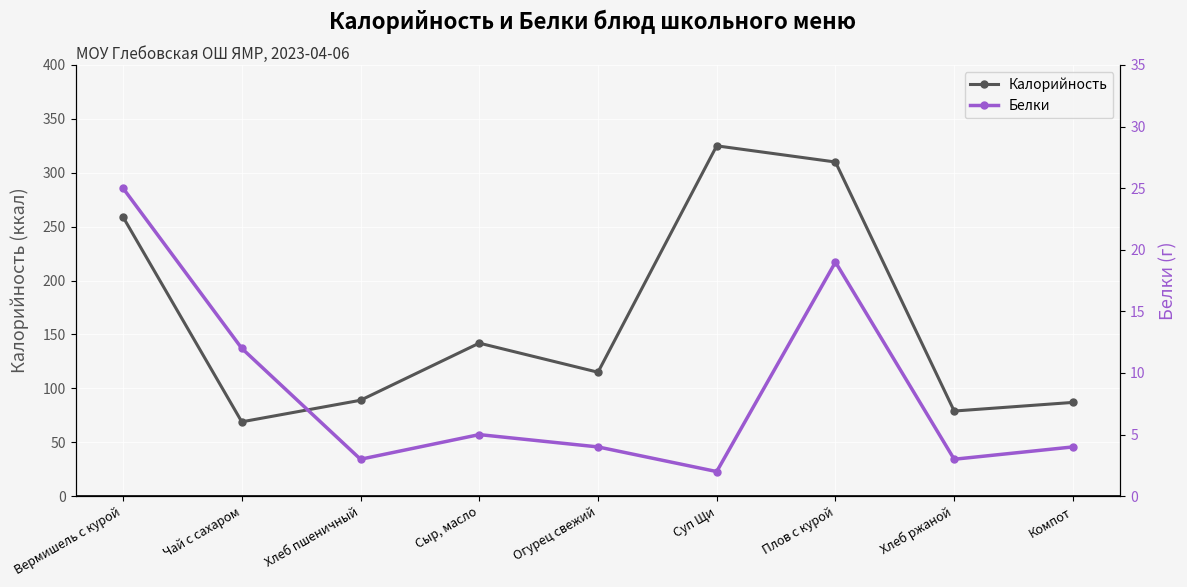

What is the minimum value shown in the chart?

2